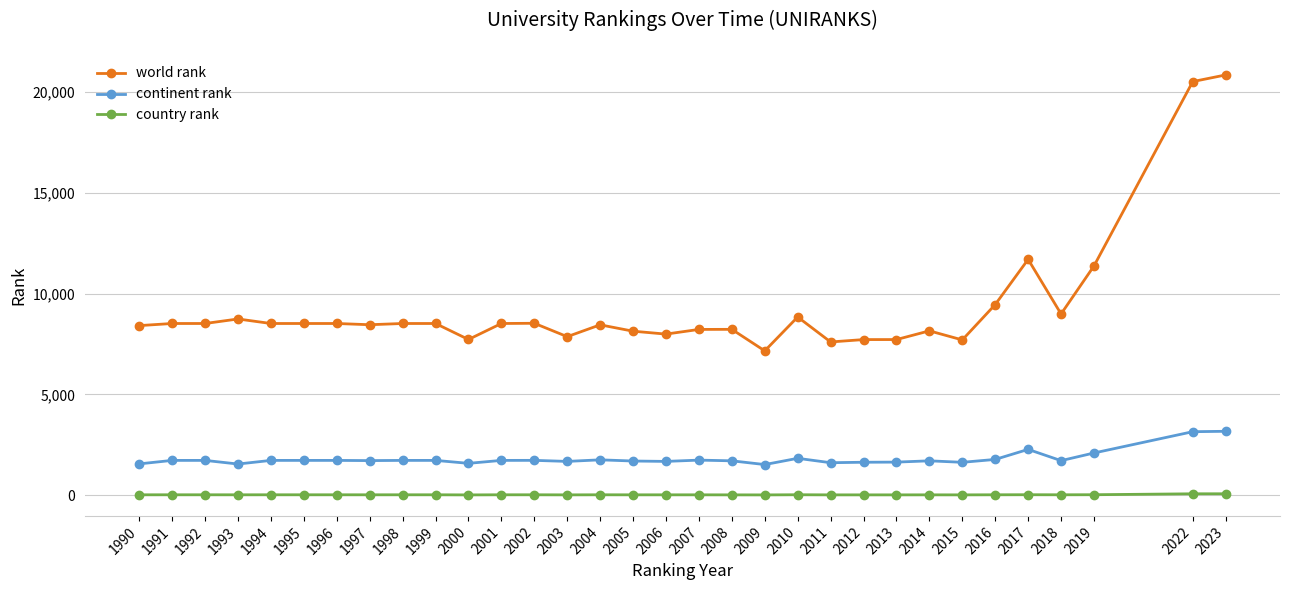

Rank the series at 2022 from lowest to highest value.

country rank, continent rank, world rank